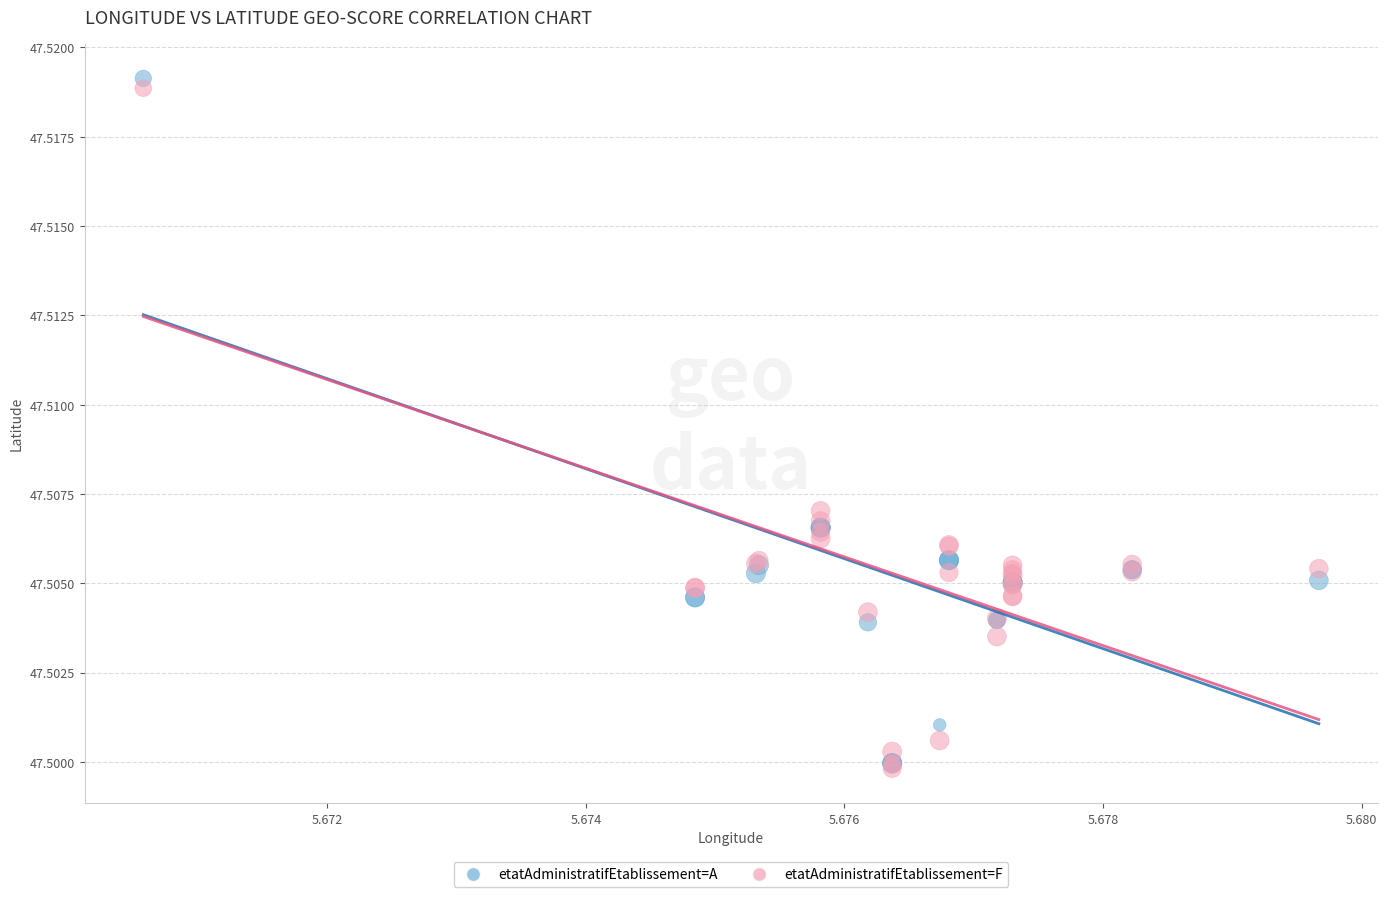

Which series reaches the maximum Y coordinate?

etatAdministratifEtablissement=A